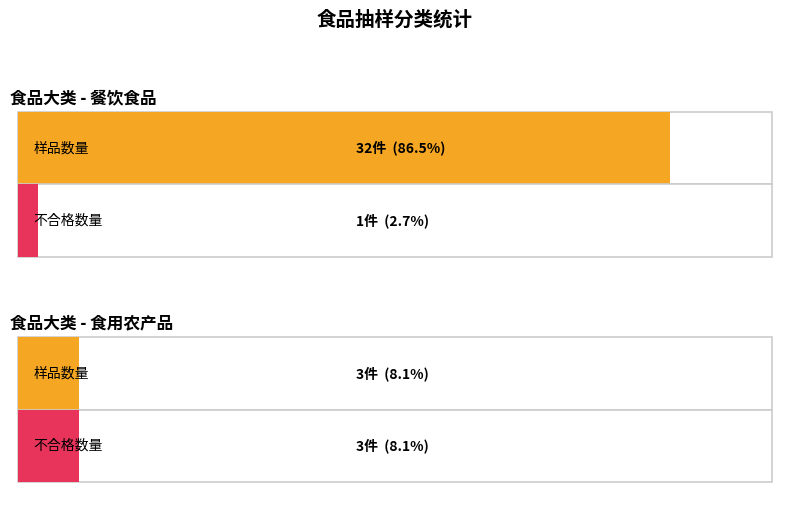

How many distinct data groups are displayed?

2